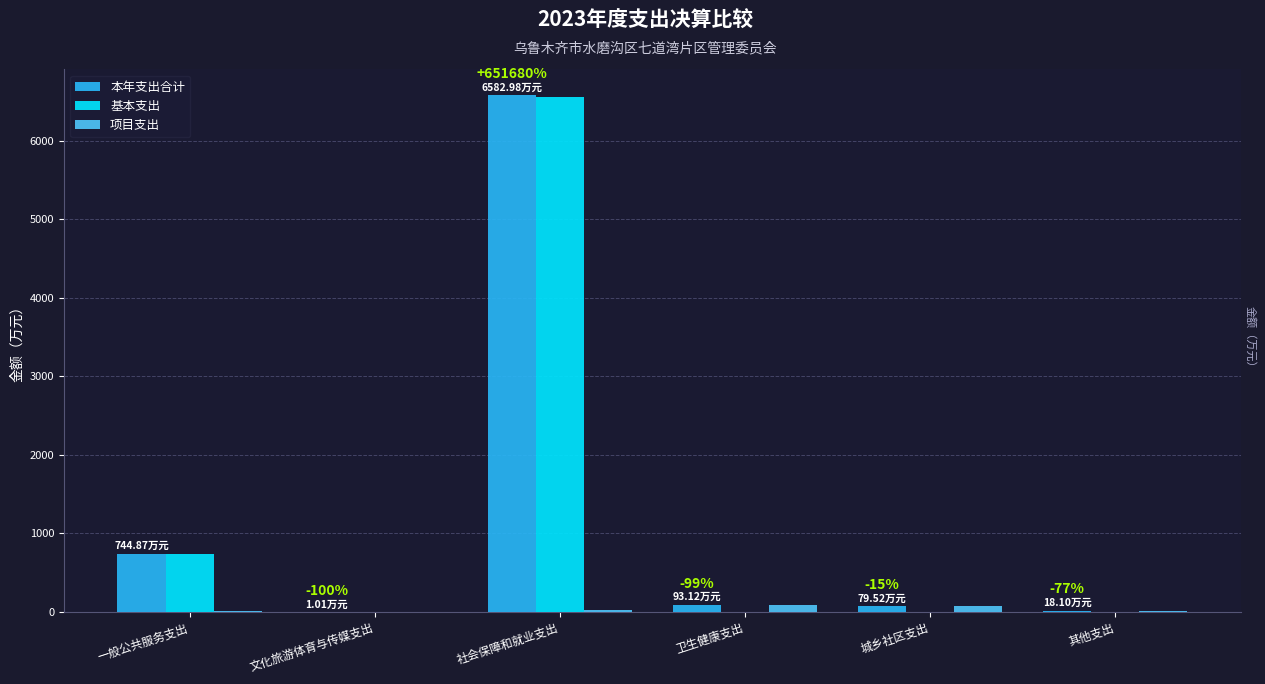

What is the average value of the 本年支出合计 series?

1253.3